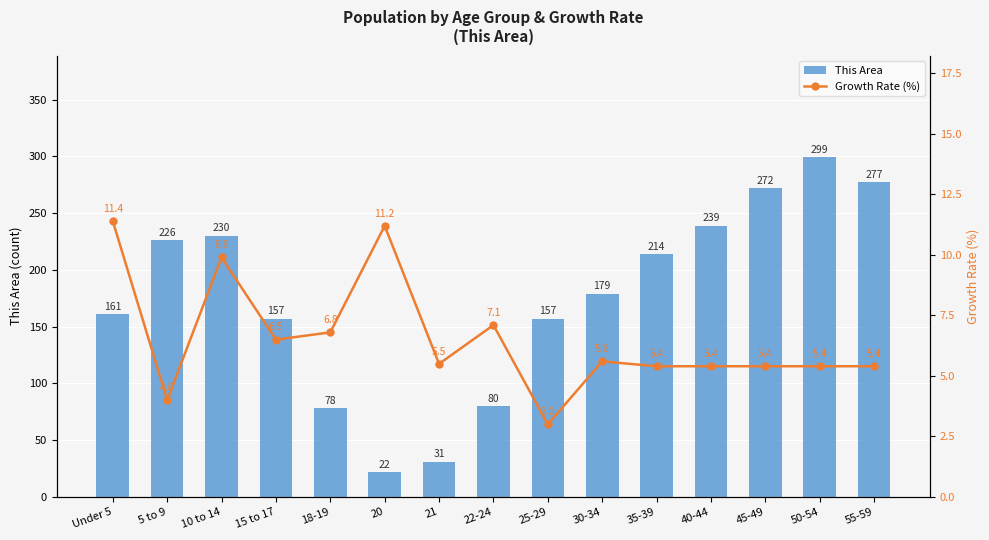

Is it true that This Area equals 214.0 at 35-39?

True